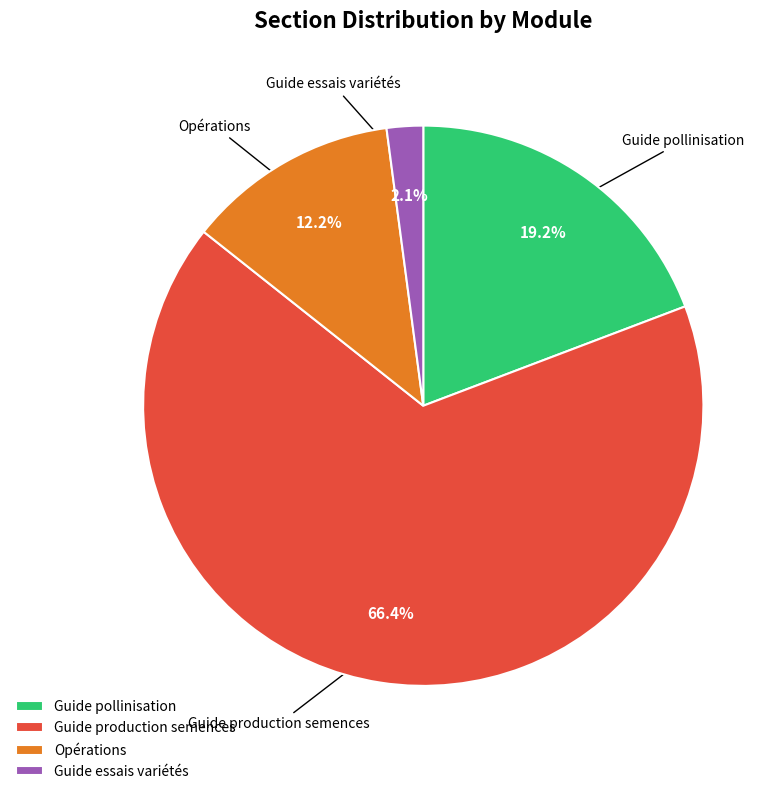

What is the majority slice?

Guide production semences